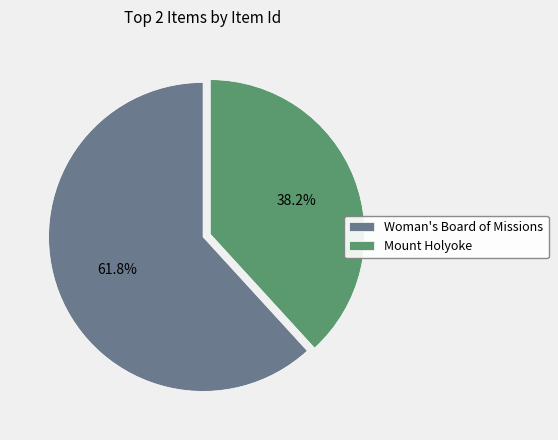

Count the number of slices in the pie.

2